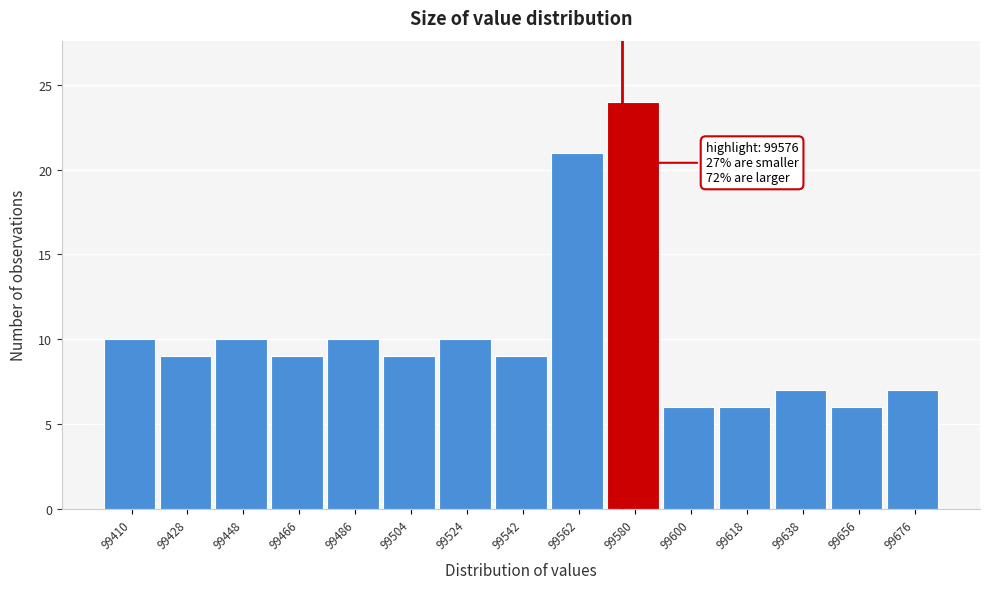

Over which range of the x-axis is the bar tallest?

99571 to 99590